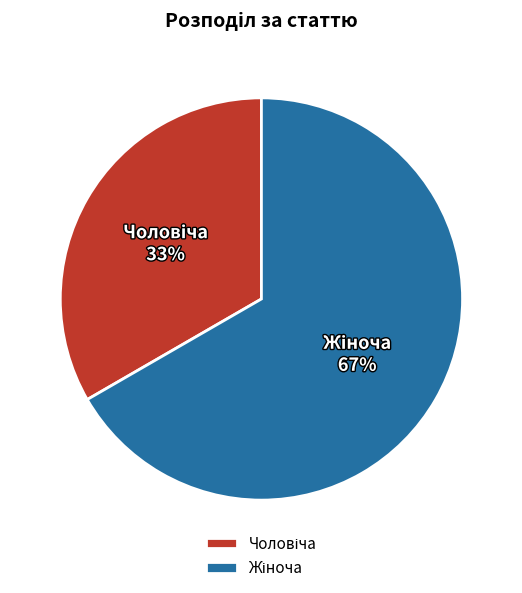

Does any single category account for the majority?

Yes